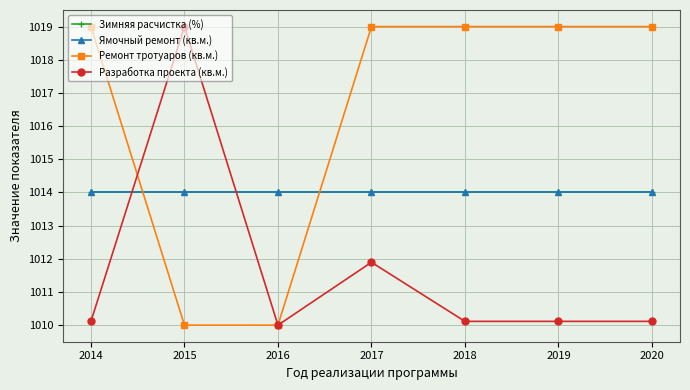

What is the value of the Ремонт тротуаров (кв.м.) point at the 3rd from the left?

1010.0